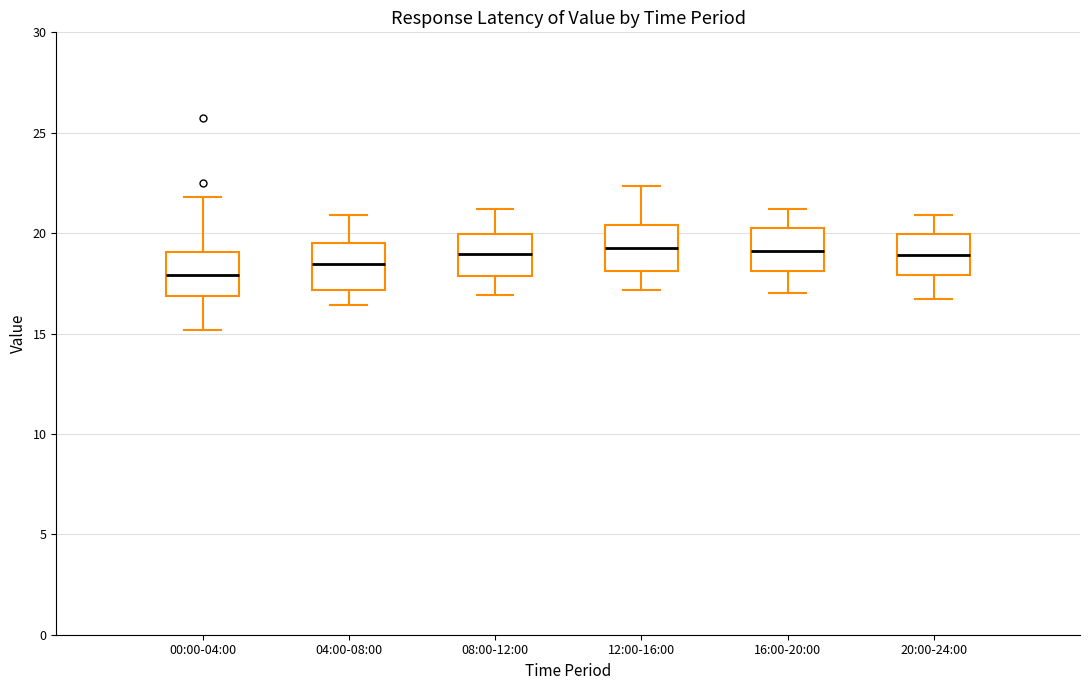

Where does the upper whisker of the box for 16:00-20:00 end on the y-axis? The values are not printed on the chart, so give them approximately, as read against the axis.

21.0